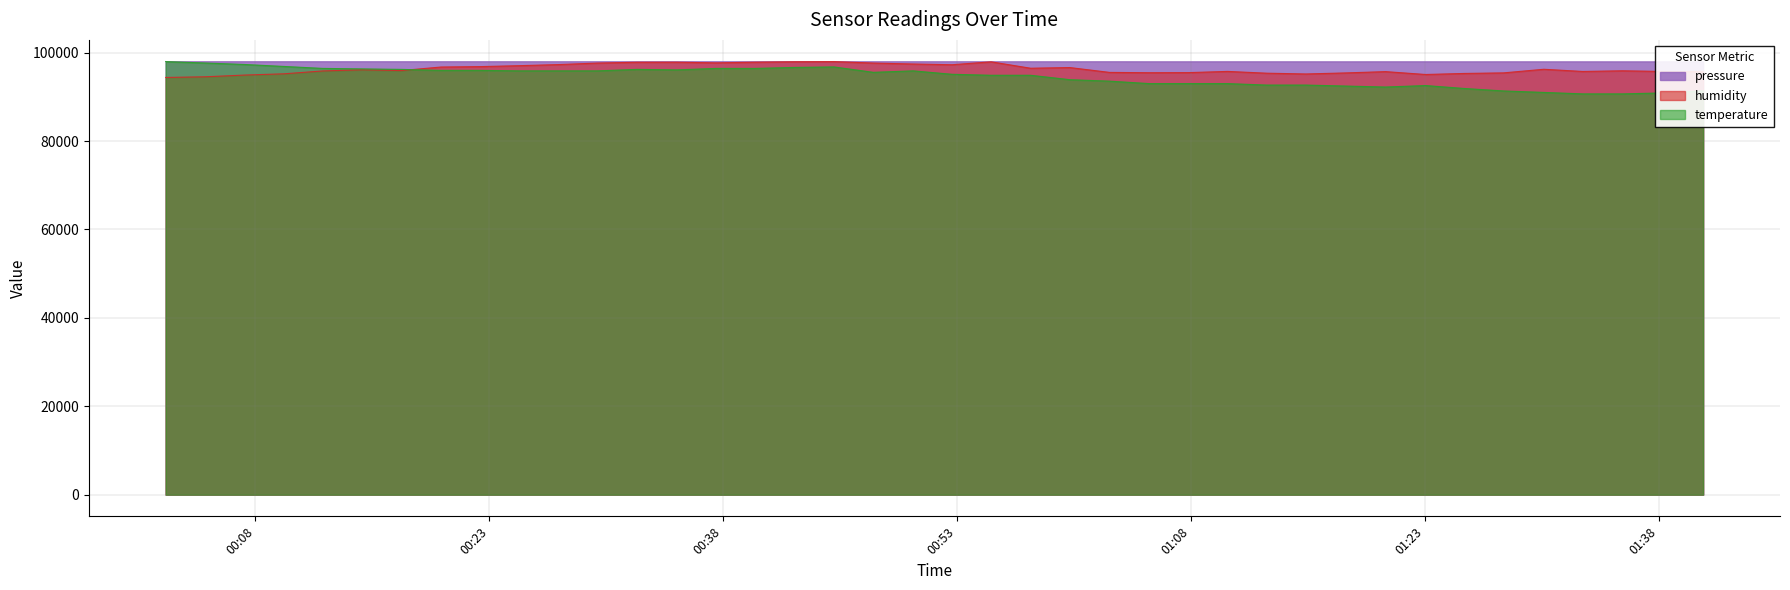

What is the maximum value for pressure?

97981.4